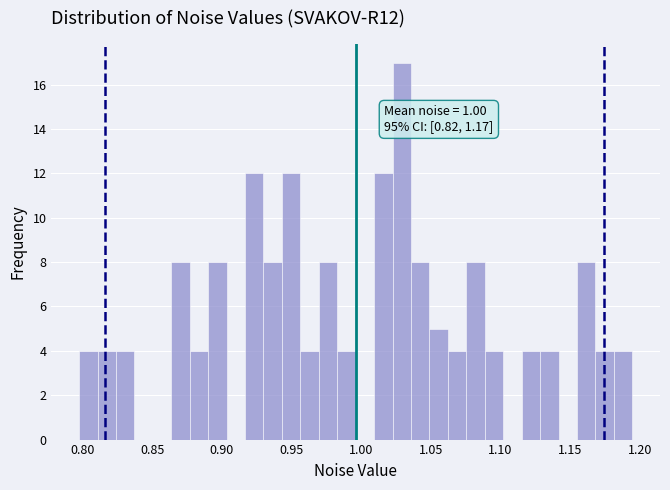

Read against the x-axis, roughly where is the centre of the tallest bar?

1.030